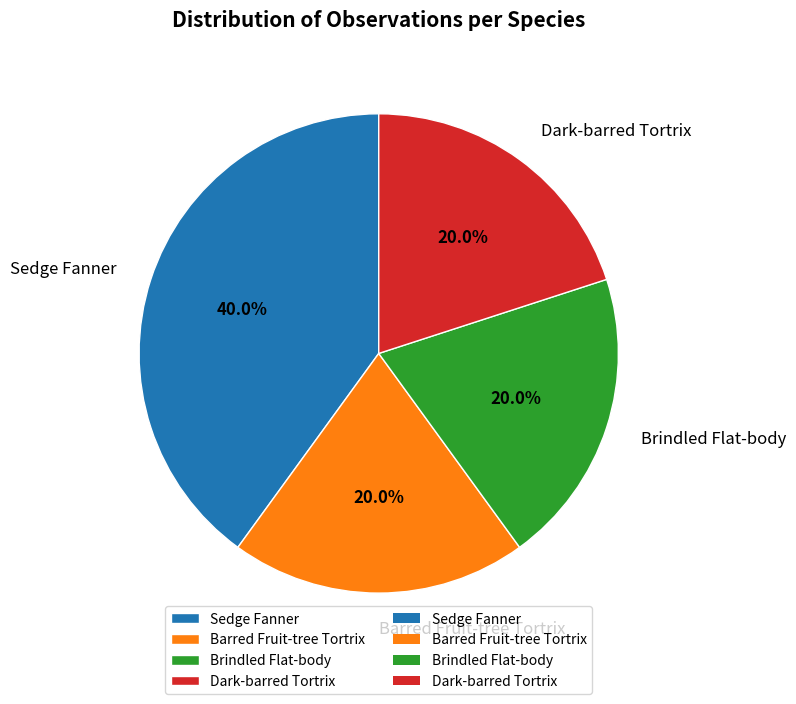

To the nearest percent, what is the combined percentage of Barred Fruit-tree Tortrix and Brindled Flat-body?

40%